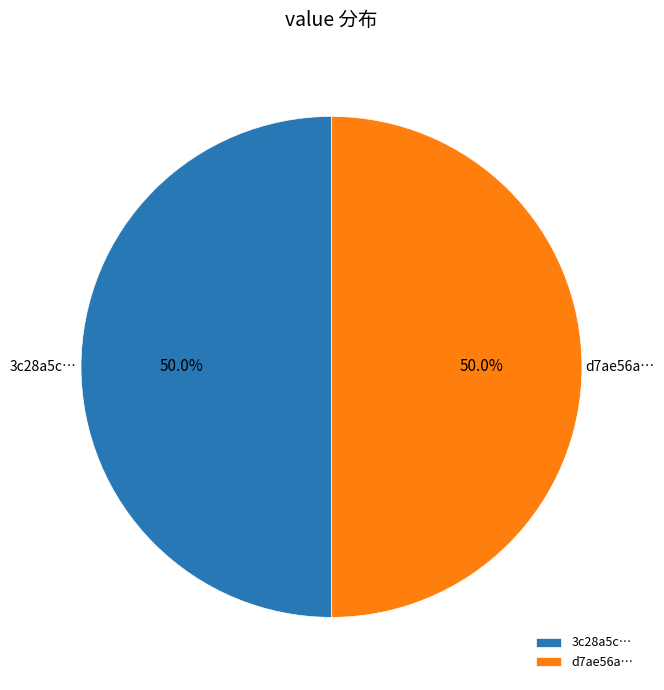

Do d7ae56a… and 3c28a5c… together represent more than half of the pie?

Yes